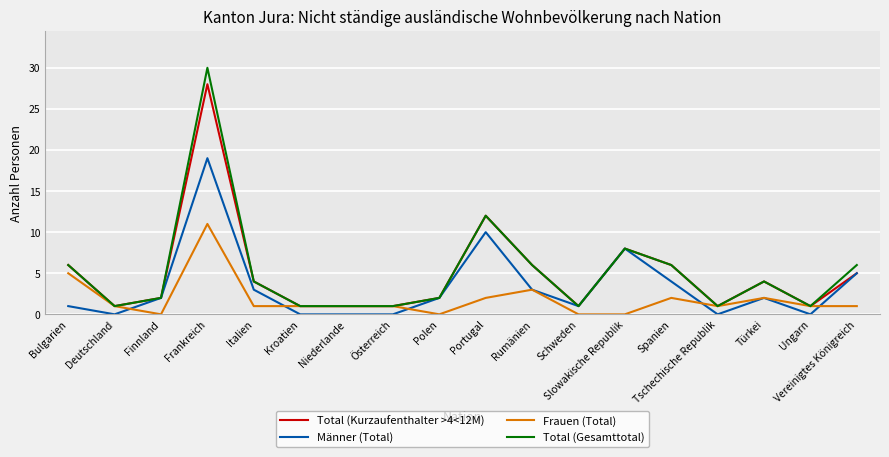

What is the maximum value shown in the chart?

30